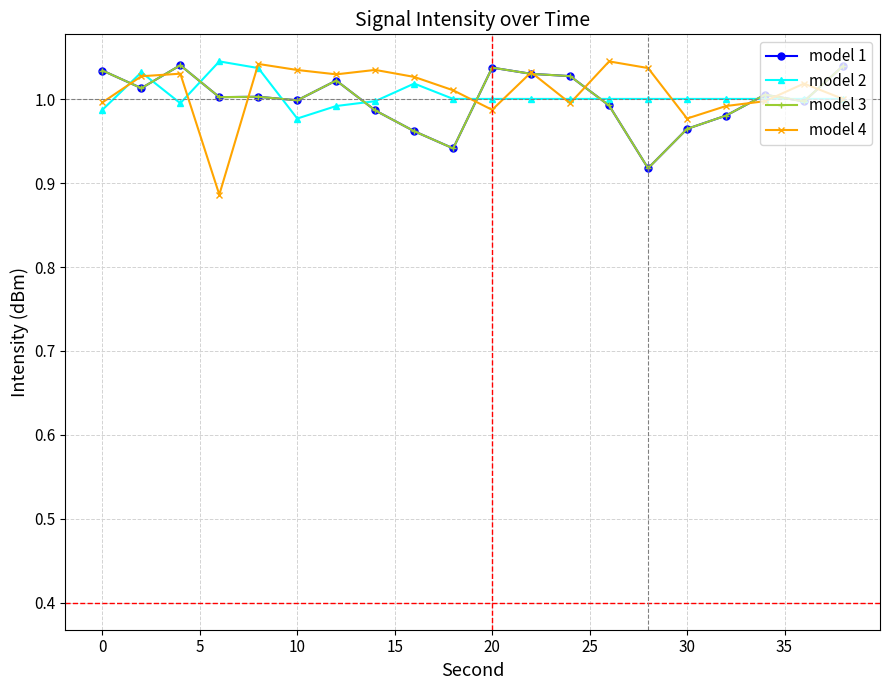

How many times do model 3 and model 2 cross each other?

10